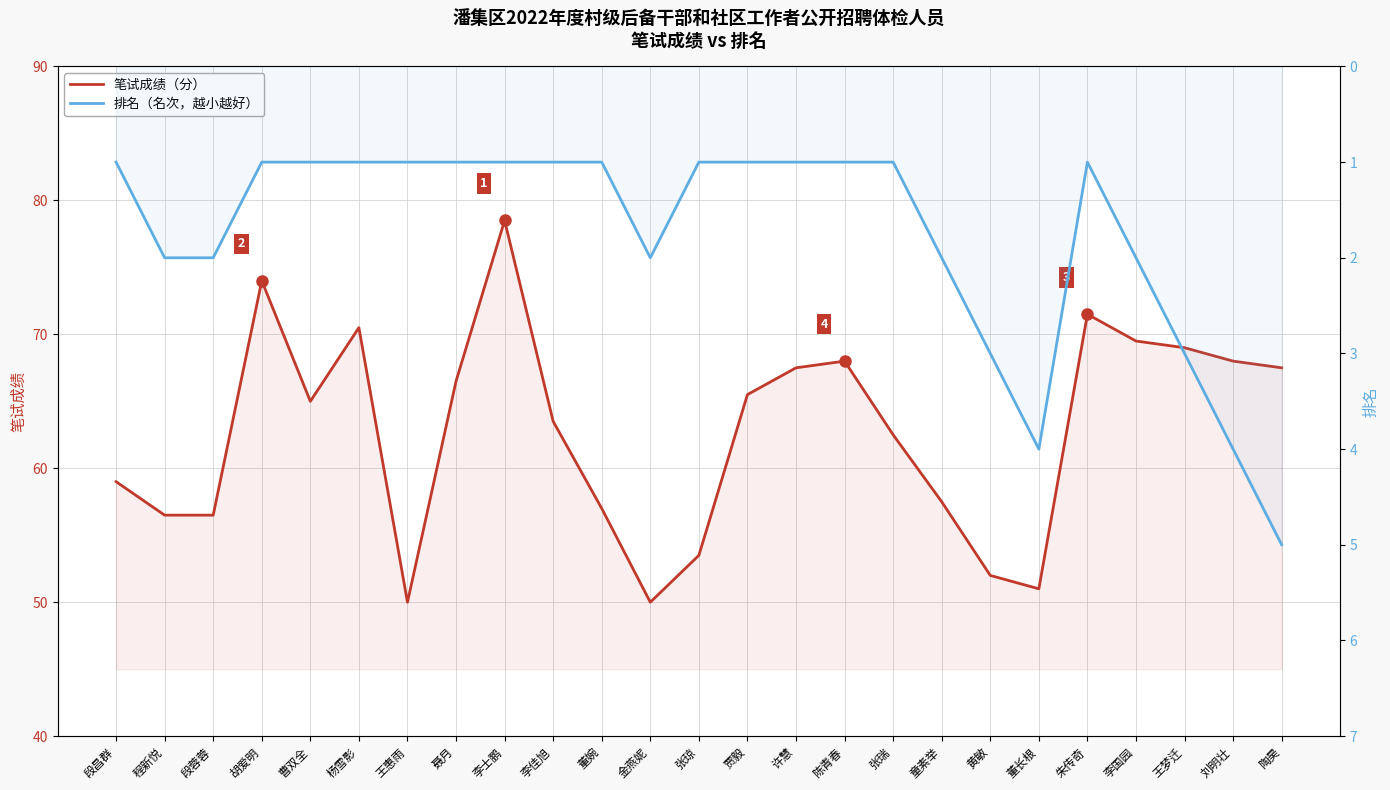

Reading left to right, list all the values displayed in this chart.

笔试成绩: 段昌群=59.0	程新悦=56.5	段蓉蓉=56.5	胡爱明=74.0	曹双全=65.0	杨雪影=70.5	王惠雨=50.0	聂月=66.5	李士鹏=78.5	李佳旭=63.5	董婉=57.0	金燕妮=50.0	张琼=53.5	贾毅=65.5	许慧=67.5	陈青春=68.0	张瑞=62.5	童素举=57.5	黄敏=52.0	董长根=51.0	朱传奇=71.5	李国园=69.5	王梦迁=69.0	刘明壮=68.0	陶昊=67.5
排名: 段昌群=1.0	程新悦=2.0	段蓉蓉=2.0	胡爱明=1.0	曹双全=1.0	杨雪影=1.0	王惠雨=1.0	聂月=1.0	李士鹏=1.0	李佳旭=1.0	董婉=1.0	金燕妮=2.0	张琼=1.0	贾毅=1.0	许慧=1.0	陈青春=1.0	张瑞=1.0	童素举=2.0	黄敏=3.0	董长根=4.0	朱传奇=1.0	李国园=2.0	王梦迁=3.0	刘明壮=4.0	陶昊=5.0